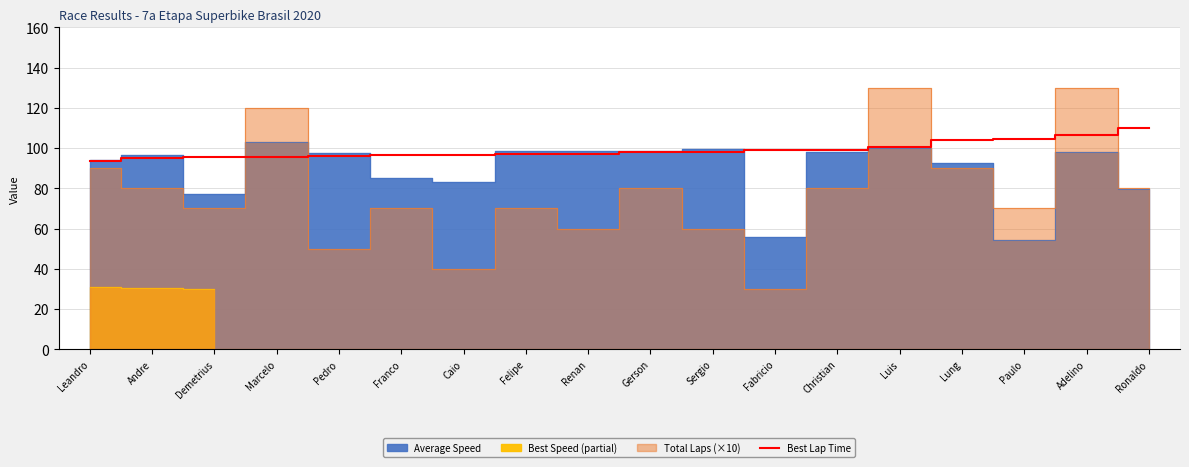

What is the maximum value shown in the chart?

110.2